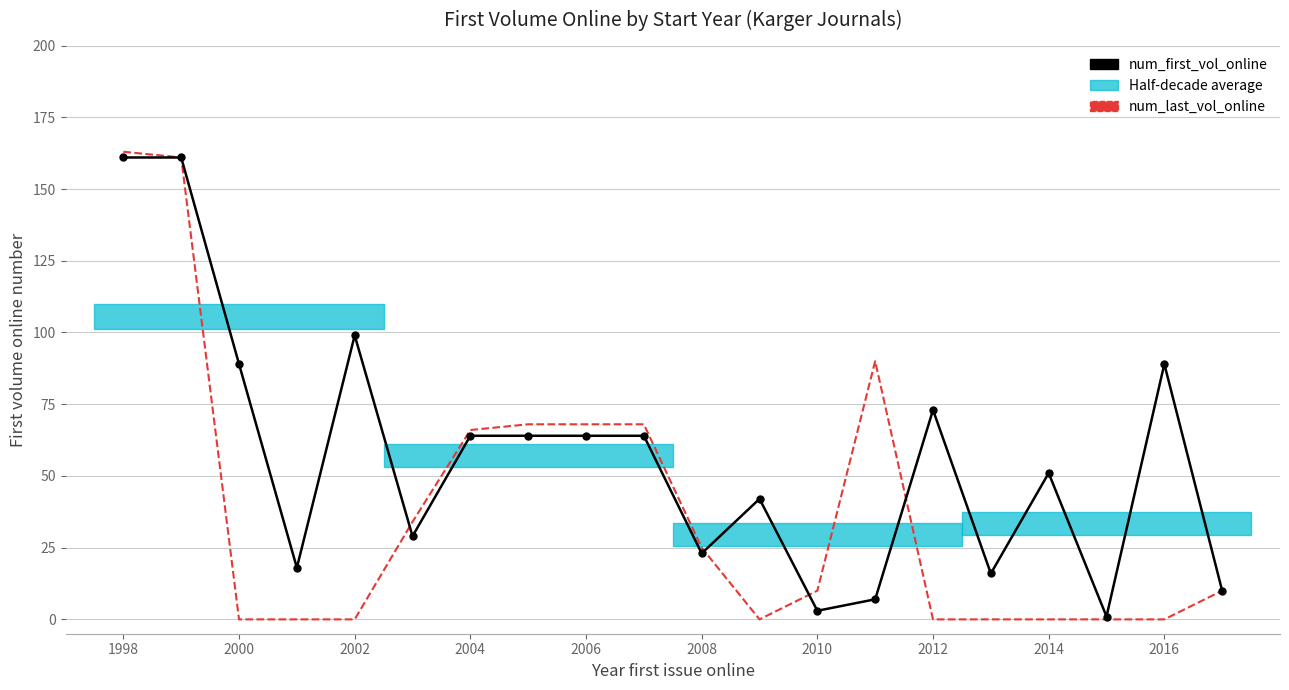

How many lines are shown in the chart?

2